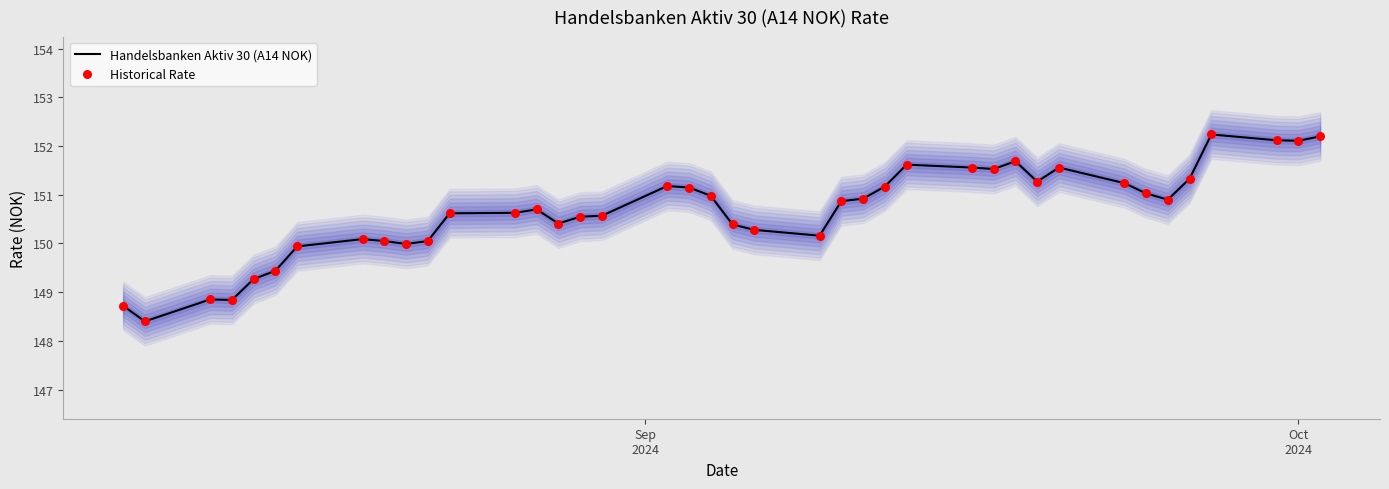

What is the highest value of the Handelsbanken Aktiv 30 (A14 NOK) series?

152.2